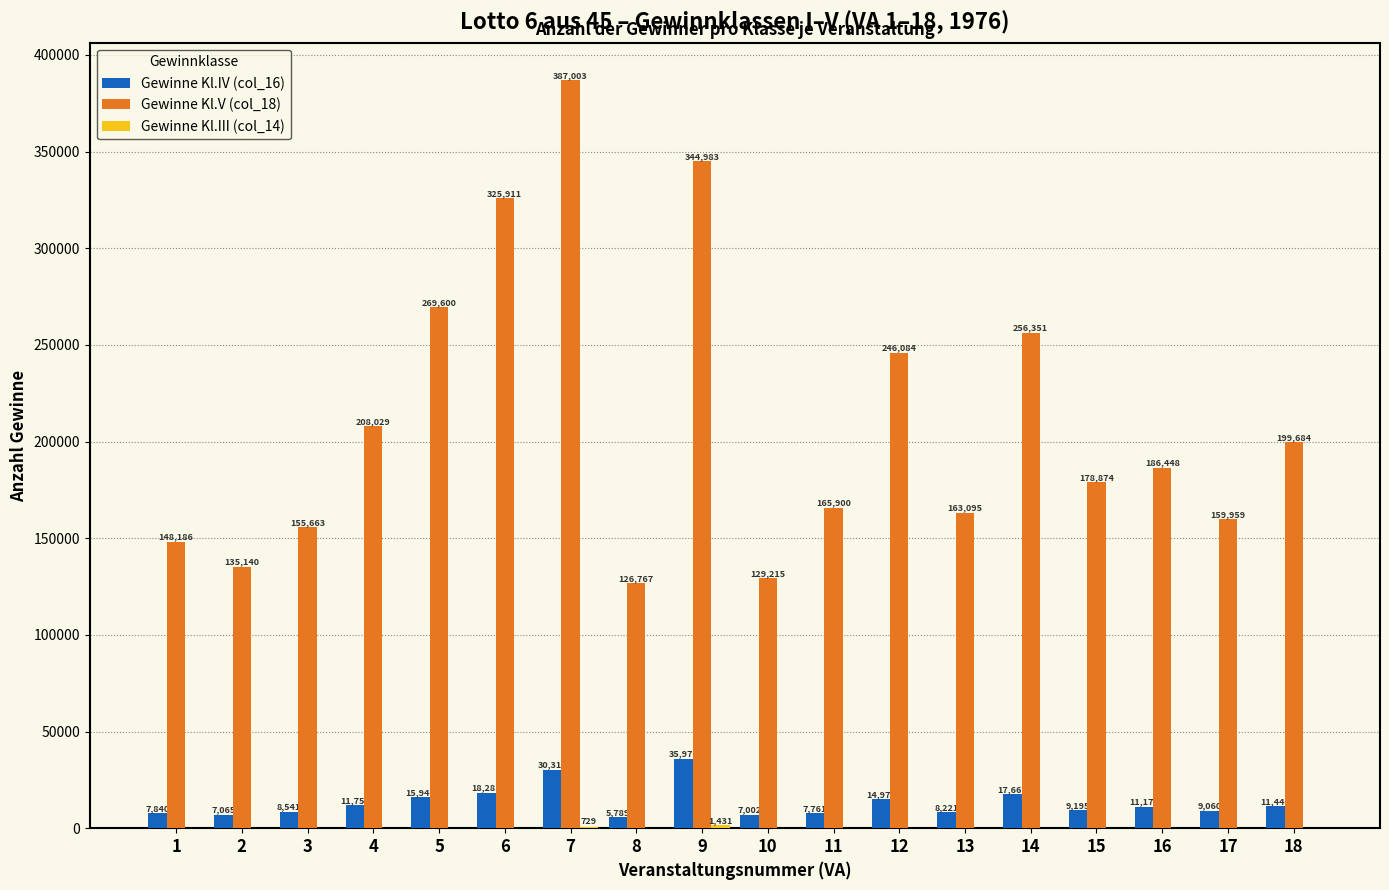

Where does the Gewinne Kl.V (col_18) series first go above 186448?

4